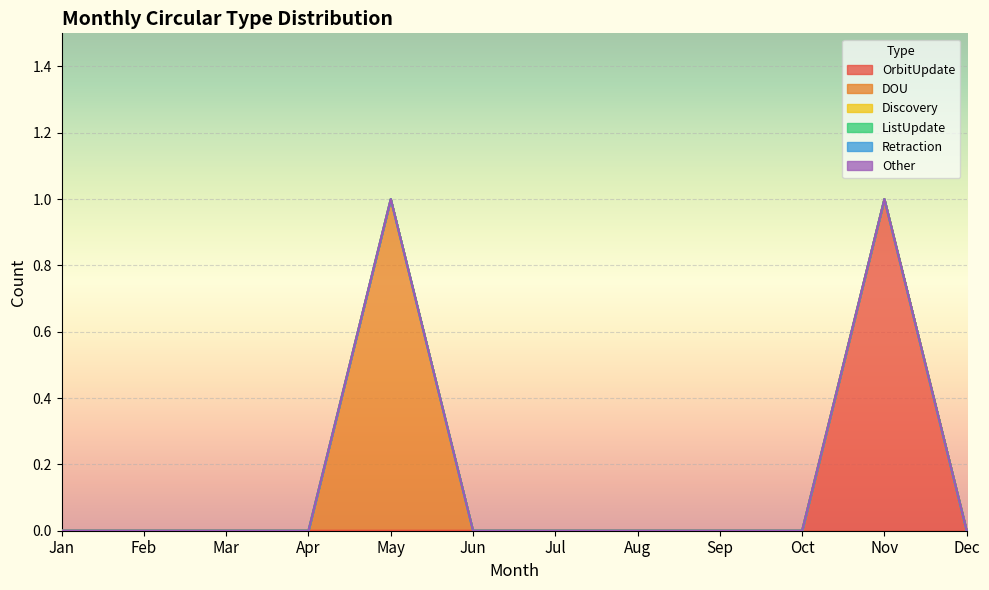

Rank the series by their maximum value, from highest to lowest.

OrbitUpdate, DOU, Discovery, ListUpdate, Retraction, Other